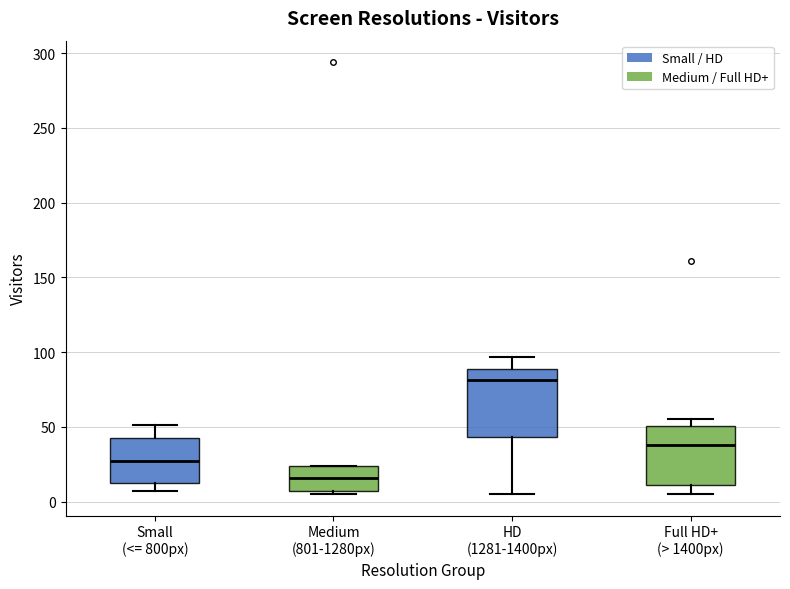

Where is the upper edge of the box for Full HD+ (> 1400px) on the y-axis? The values are not printed on the chart, so give them approximately, as read against the axis.

50